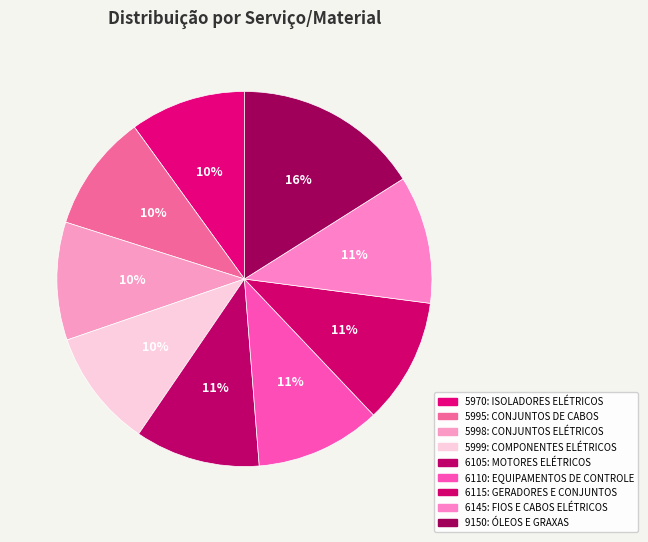

What percentage is NOT represented by 6105: MOTORES ELÉTRICOS?

89.2%